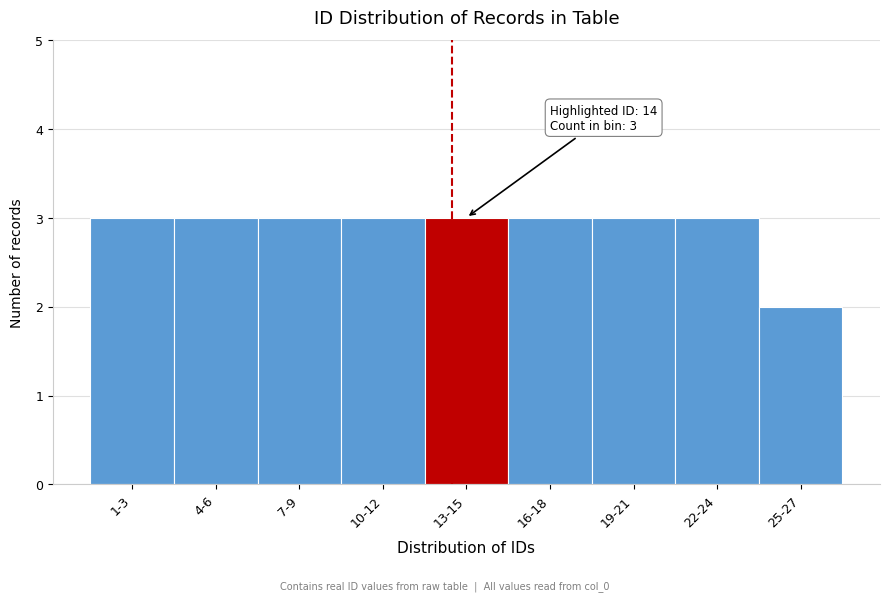

Reading left to right, extract all data points from this chart.

1-3=3	4-6=3	7-9=3	10-12=3	13-15=3	16-18=3	19-21=3	22-24=3	25-27=2